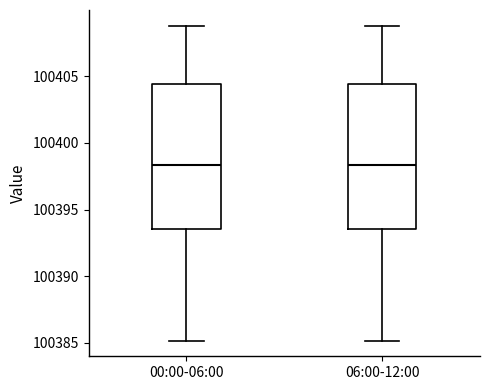

Reading left to right, transcribe this box plot: for each box, give where its median line is, the range the box spans, and where its two whiskers end, as read against the y-axis. The values are not printed on the chart, so give them approximately, as read against the axis.

00:00-06:00: median 100398.5, box 100393.5 to 100404.5, whiskers 100385.0 to 100409.0
06:00-12:00: median 100398.5, box 100393.5 to 100404.5, whiskers 100385.0 to 100409.0